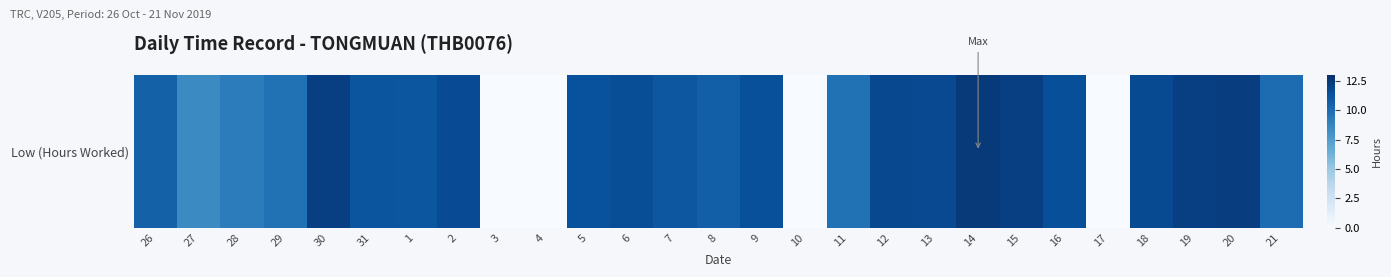

How many data points are above 11?

16